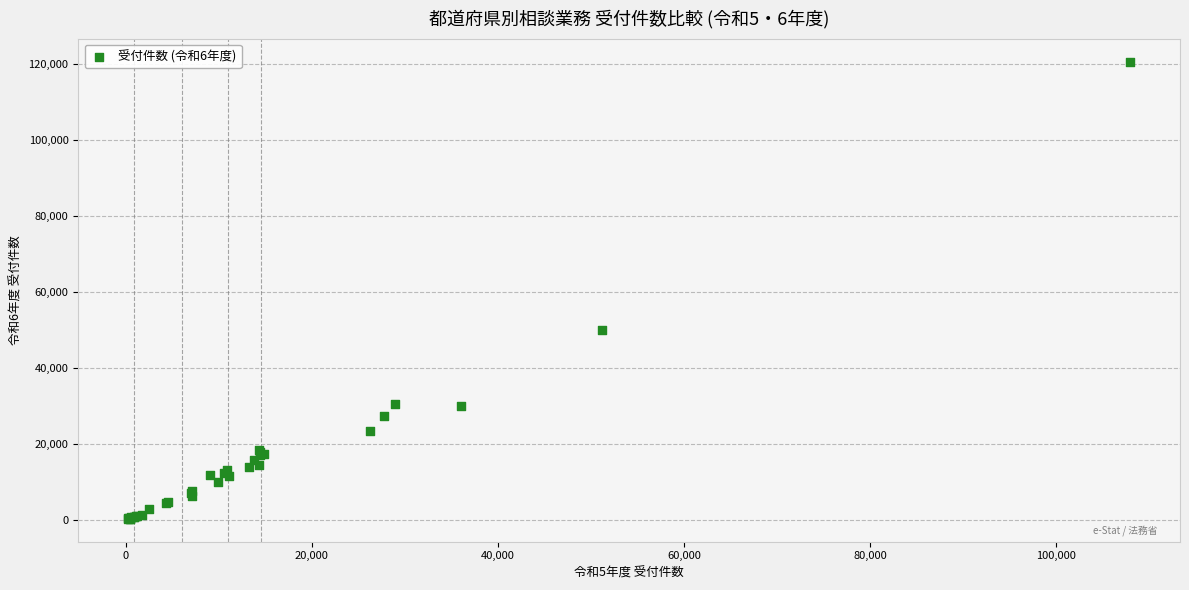

What Y value in the scatter plot is closest to 60501?

49950